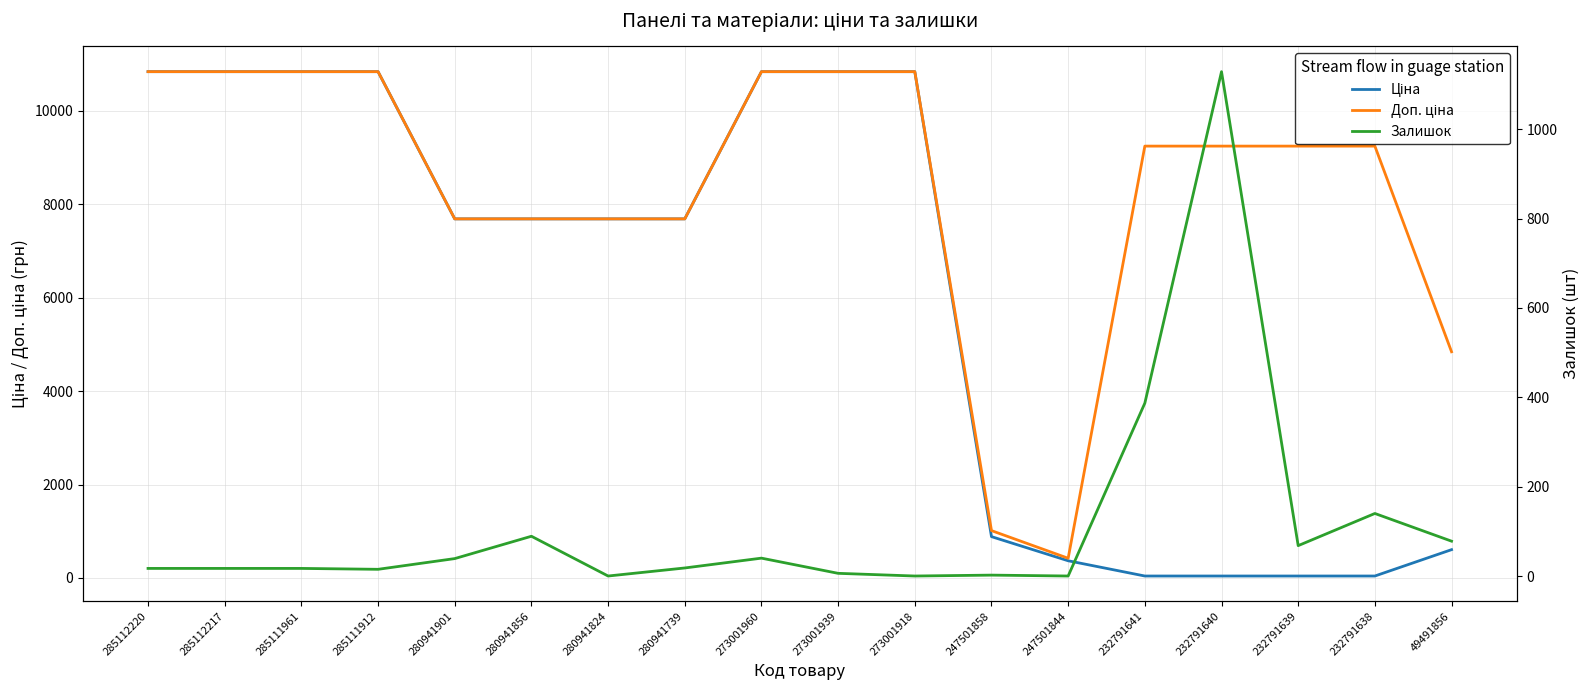

What is the sum of all Доп. ціна values?

149893.4